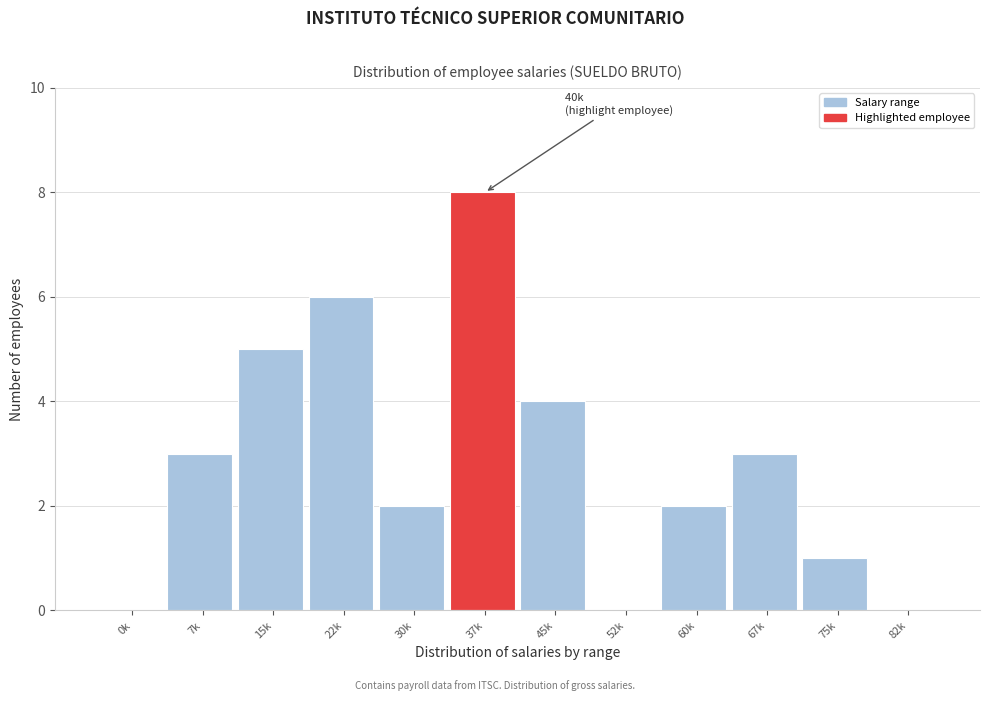

Reading left to right, list all the values displayed in this chart.

0k=0	7k=3	15k=5	22k=6	30k=2	37k=8	45k=4	52k=0	60k=2	67k=3	75k=1	82k=0